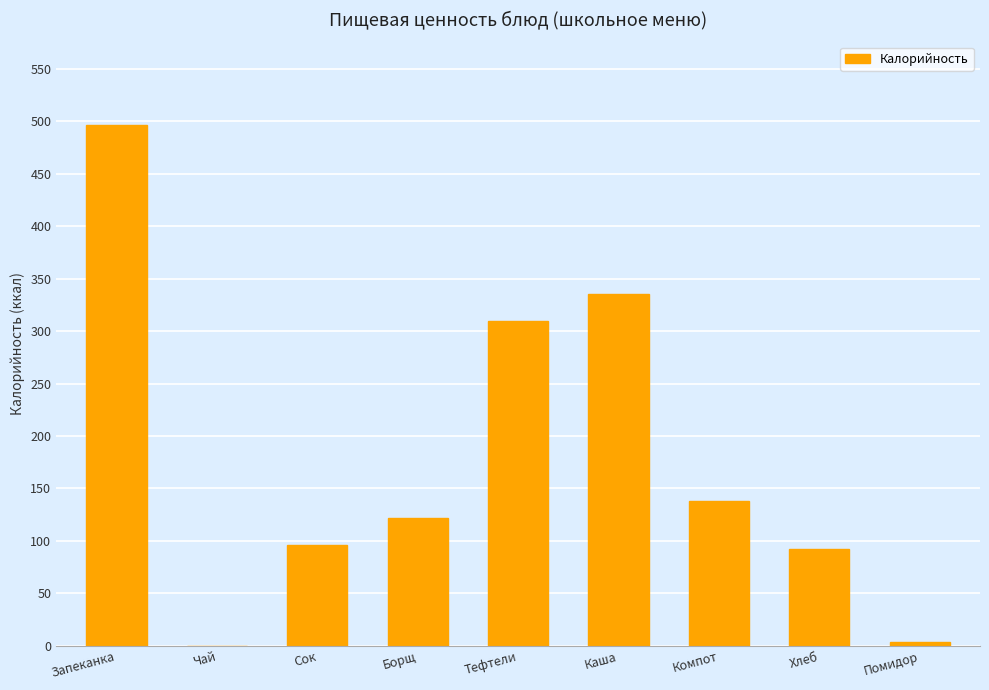

Reading left to right, extract all data points from this chart.

Запеканка=496	Чай=0	Сок=96	Борщ=122	Тефтели=310	Каша=335	Компот=138	Хлеб=92	Помидор=4